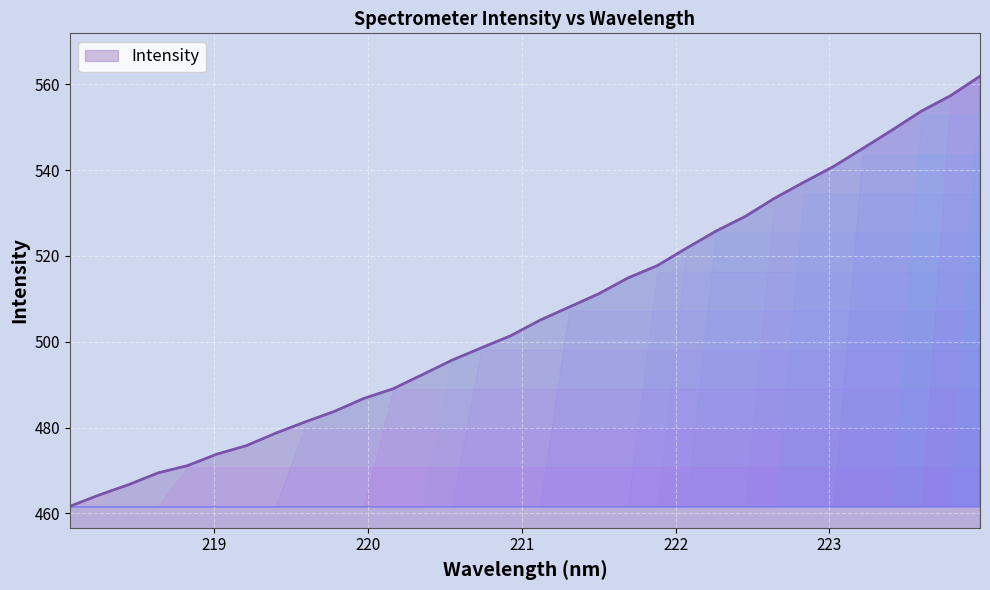

Does the chart display data point markers on the line(s)?

No